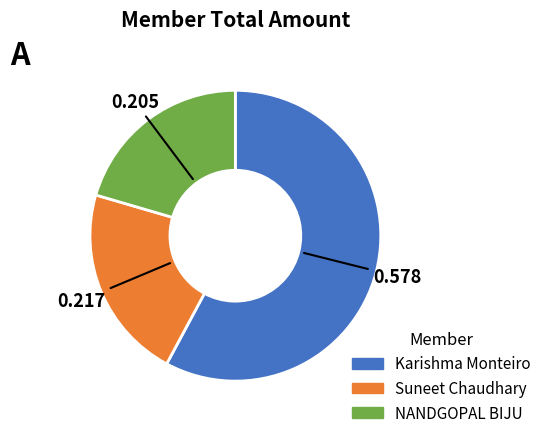

How many segments does this pie chart have?

3